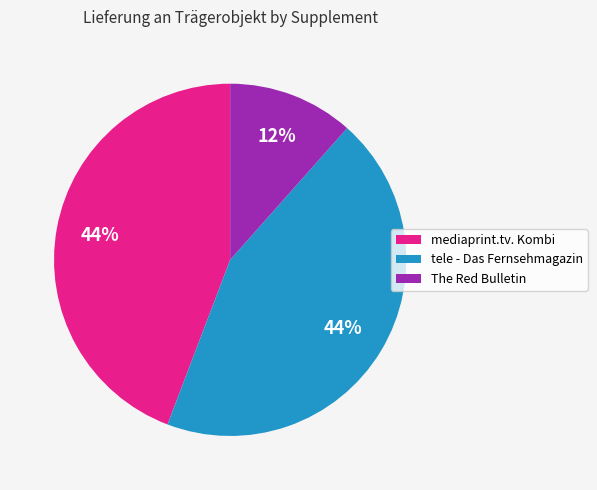

How many segments does this pie chart have?

3